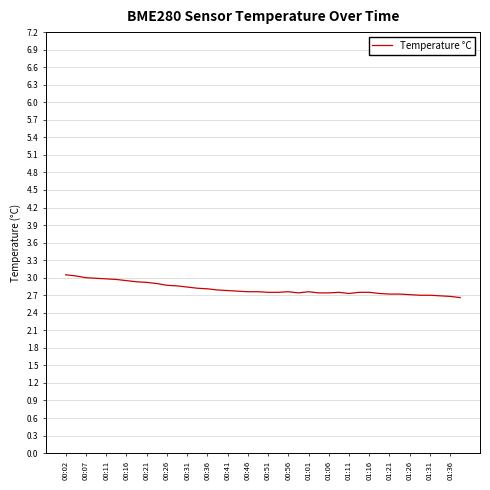

What is the difference between the maximum and minimum values?

0.4